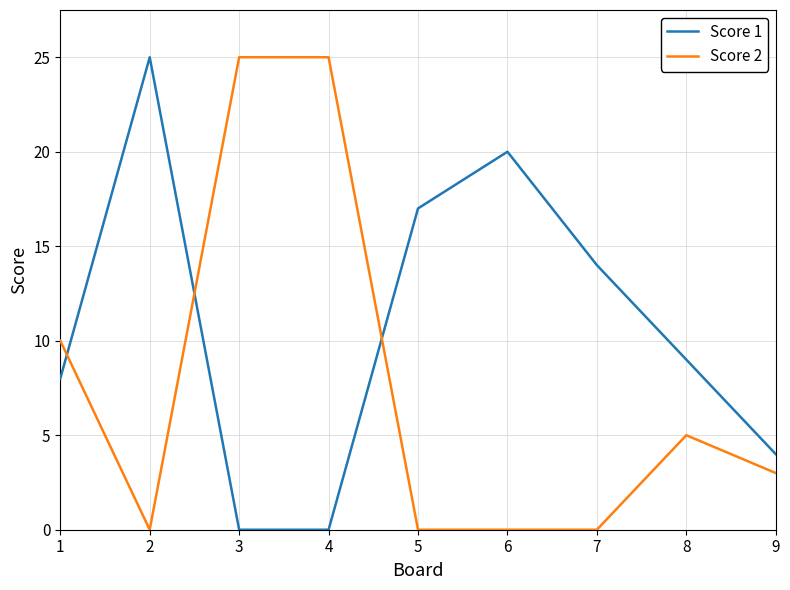

True or false: Score 1 has a value of 5 at 7.

False